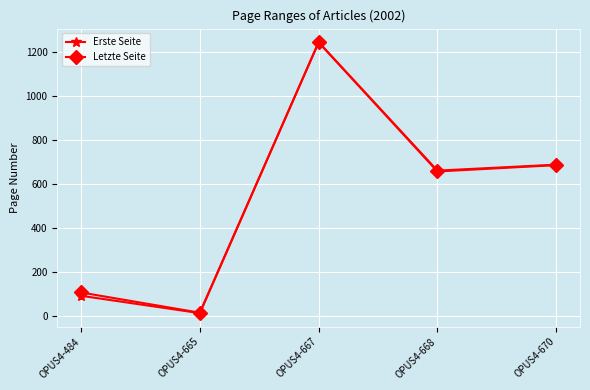

Is it true that Erste Seite equals 656 at OPUS4-668?

True